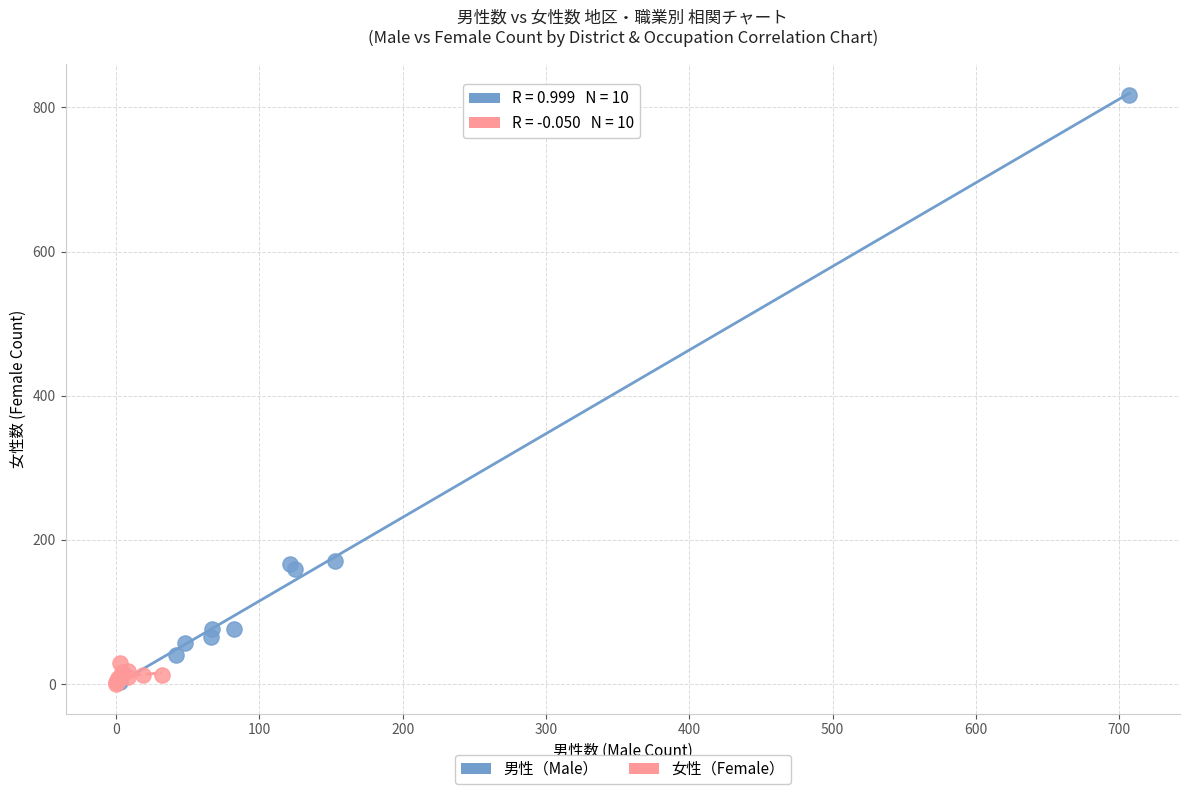

Which series has the widest spread of Y values?

男性（Male）